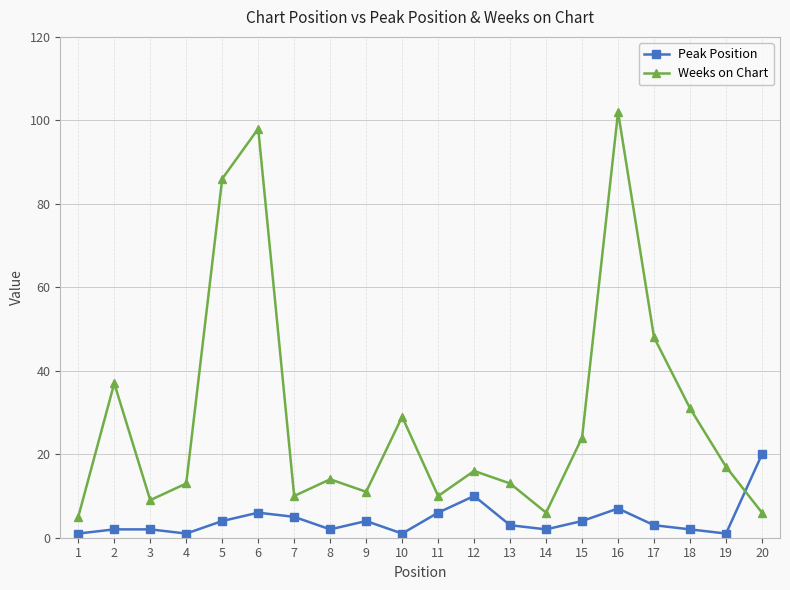

What is the minimum value for Peak Position?

1